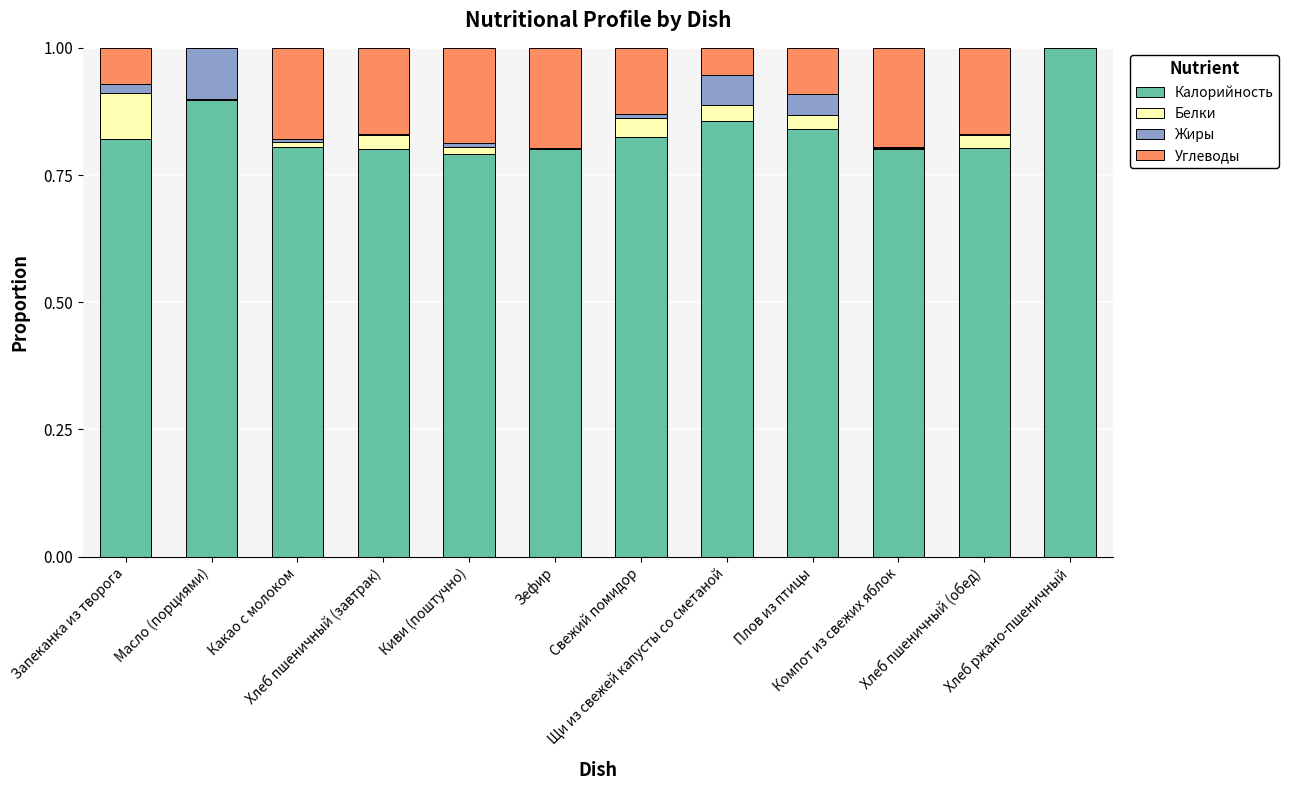

At which label does Калорийность reach its peak?

Хлеб ржано-пшеничный